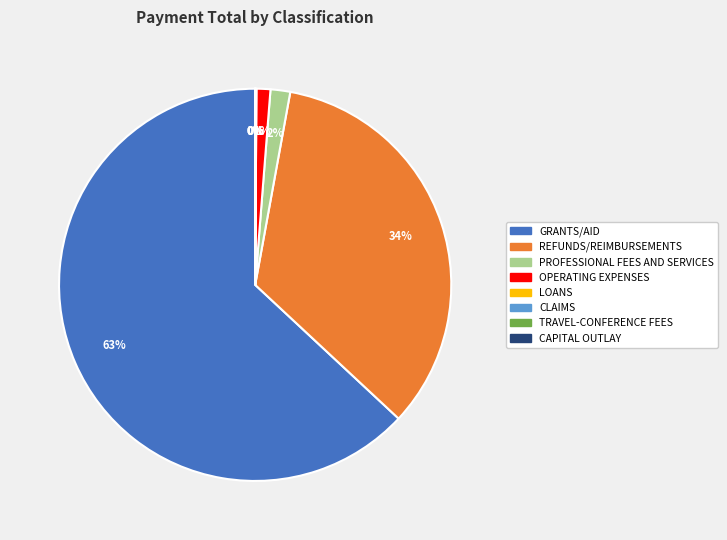

Is there any slice that represents more than half of the pie?

Yes